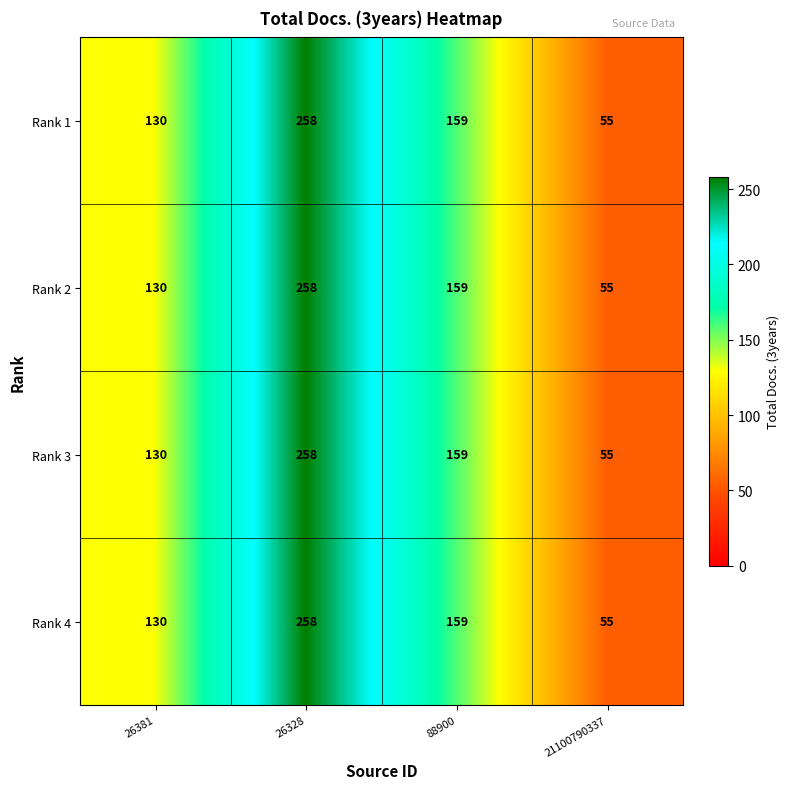

At how many categories does at least one series exceed 253?

1